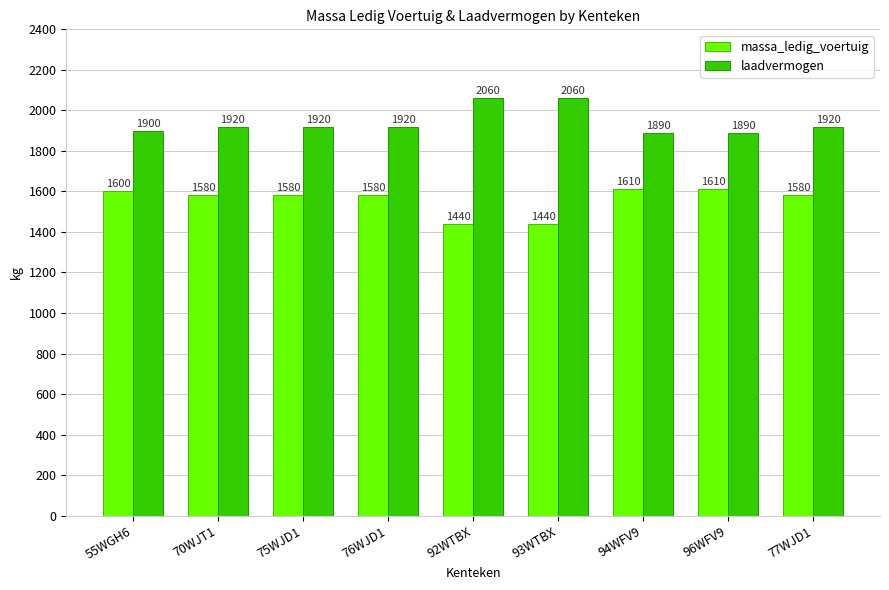

What is the maximum value shown in the chart?

2060